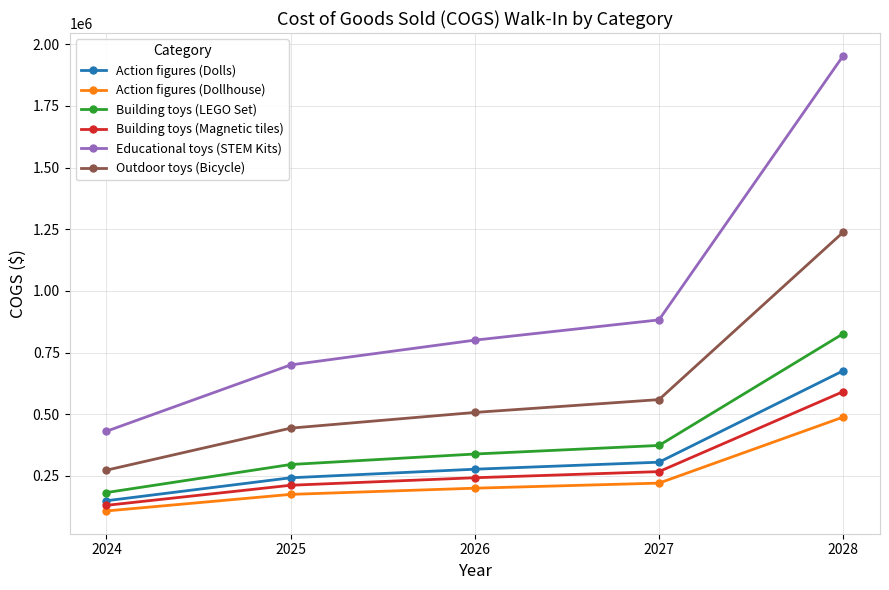

Reading right to left, list all the values displayed in this chart.

Action figures (Dolls): 676025.9	305405.7	276980.3	242207.8	149132.0
Action figures (Dollhouse): 488241.0	220570.8	200041.4	174927.9	107706.5
Building toys (LEGO Set): 826253.9	373273.6	338531.5	296031.8	182272.5
Building toys (Magnetic tiles): 591522.7	267230.0	242357.8	211931.8	130490.5
Educational toys (STEM Kits): 1952963.8	882283.2	800165.4	699711.4	430825.8
Outdoor toys (Bicycle): 1237673.8	559139.2	507097.9	443436.0	273032.1